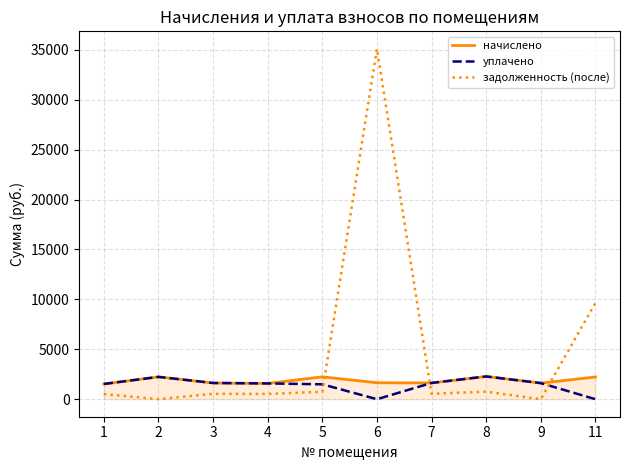

What is the greatest value displayed?

35097.6